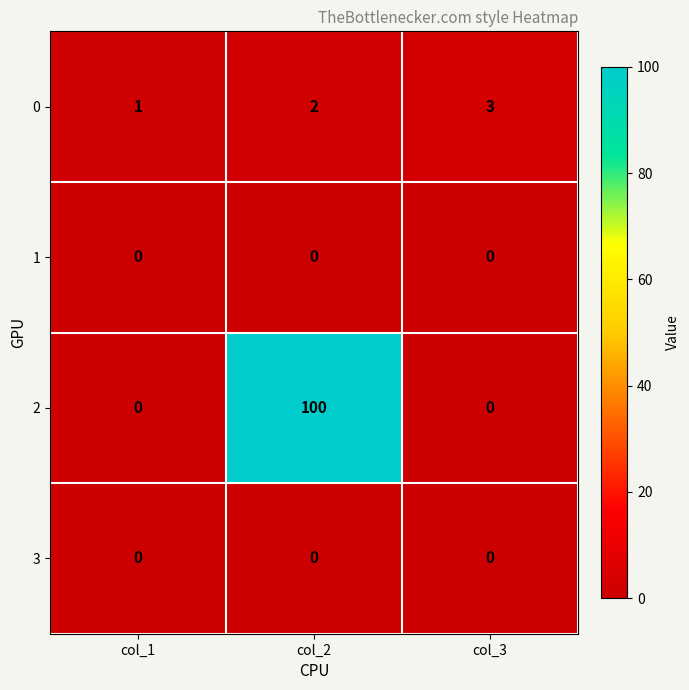

What is the sum of the 2 values at col_2 and col_3?

100